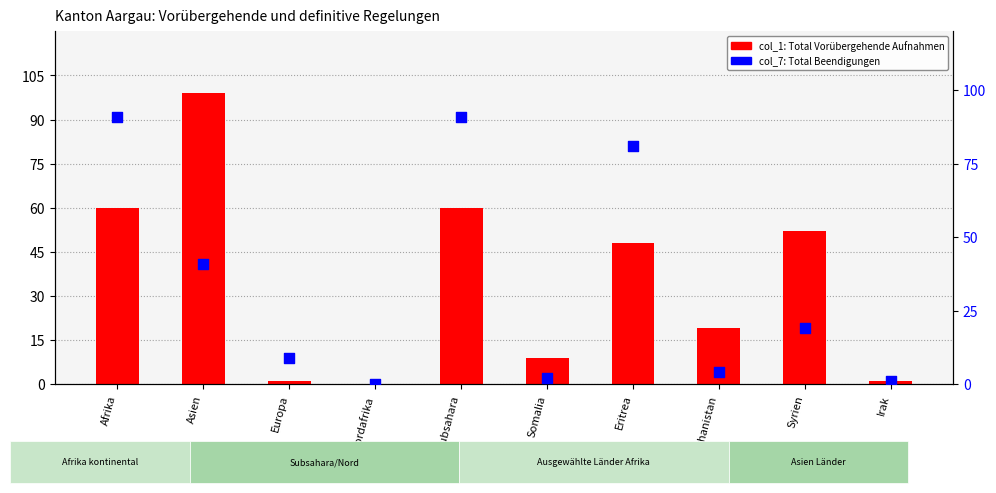

Which series has the largest total across all categories?

col_1 (Total Vorübergehend)